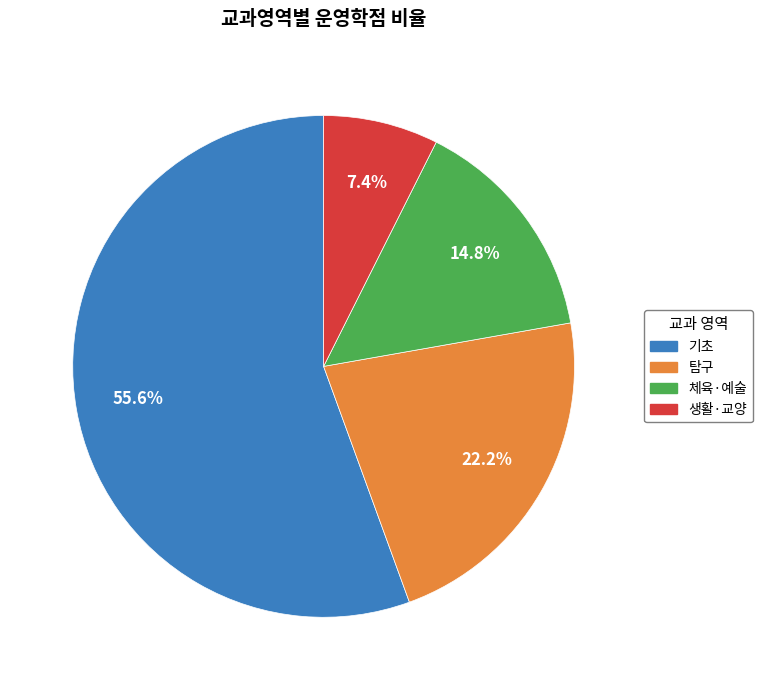

Between 탐구 and 기초, which is larger?

기초